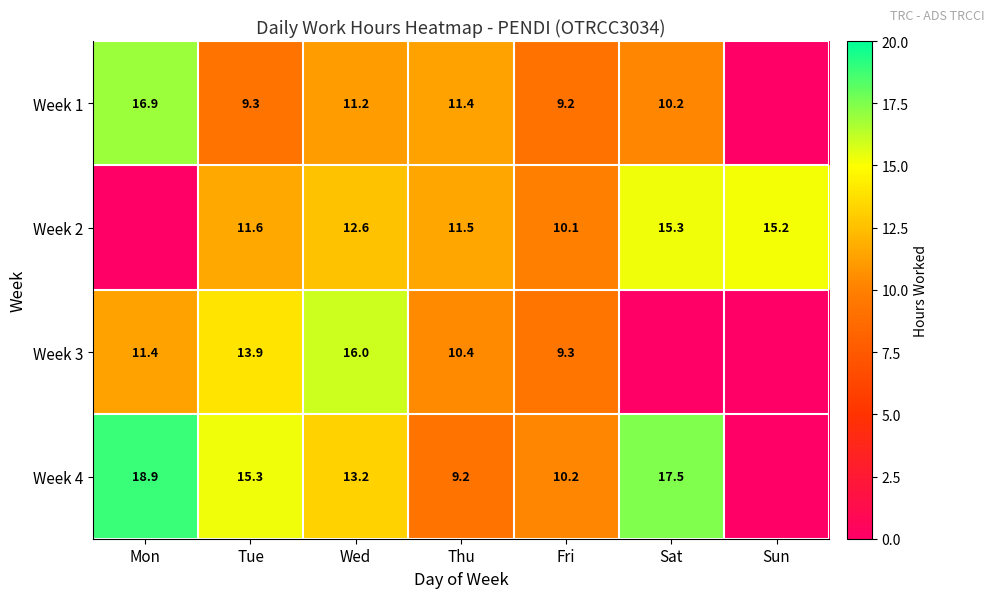

Is it true that Week 1 equals 23.2 at Mon?

False